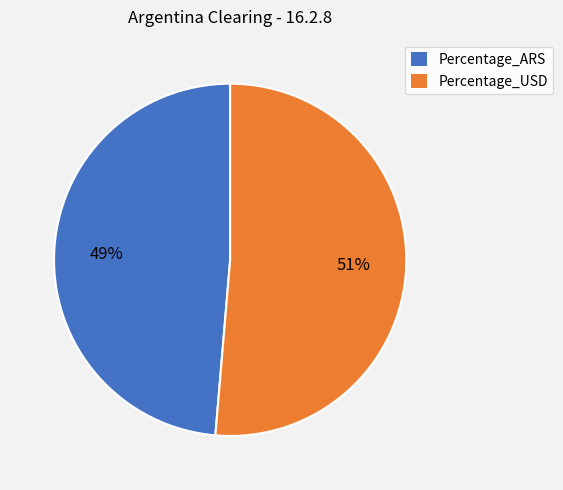

Which slice is the smallest?

Percentage_ARS